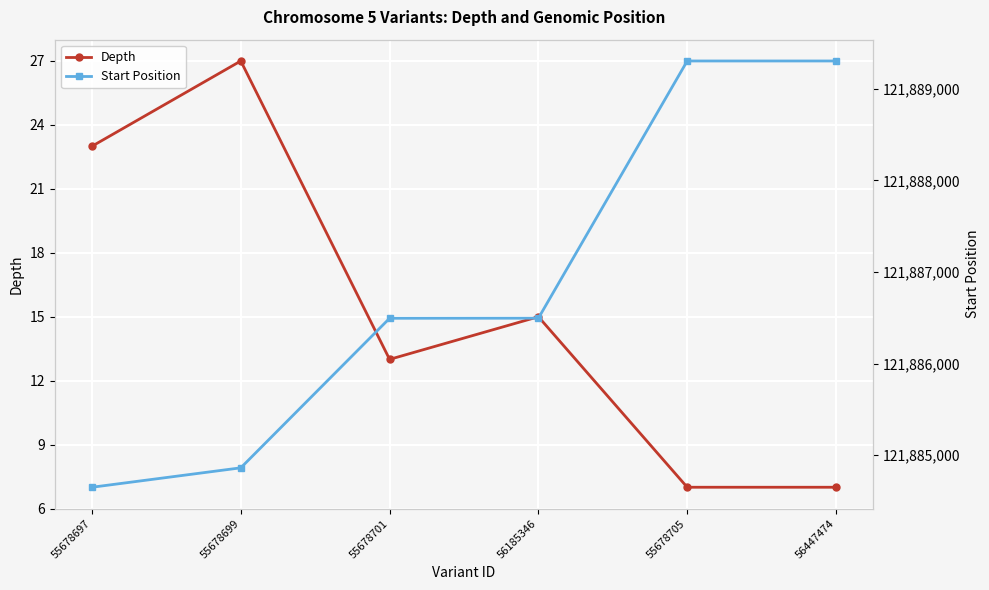

The value of Start Position at 56447474 is 121889303. True or false?

True